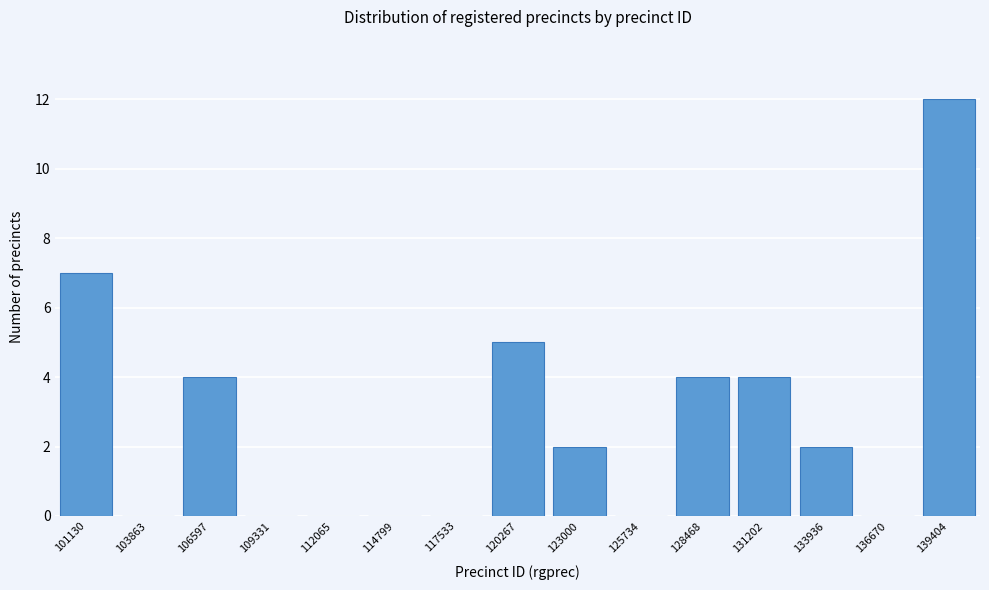

Reading left to right, transcribe all the data shown in this chart.

101130=7	103863=0	106597=4	109331=0	112065=0	114799=0	117533=0	120267=5	123000=2	125734=0	128468=4	131202=4	133936=2	136670=0	139404=12